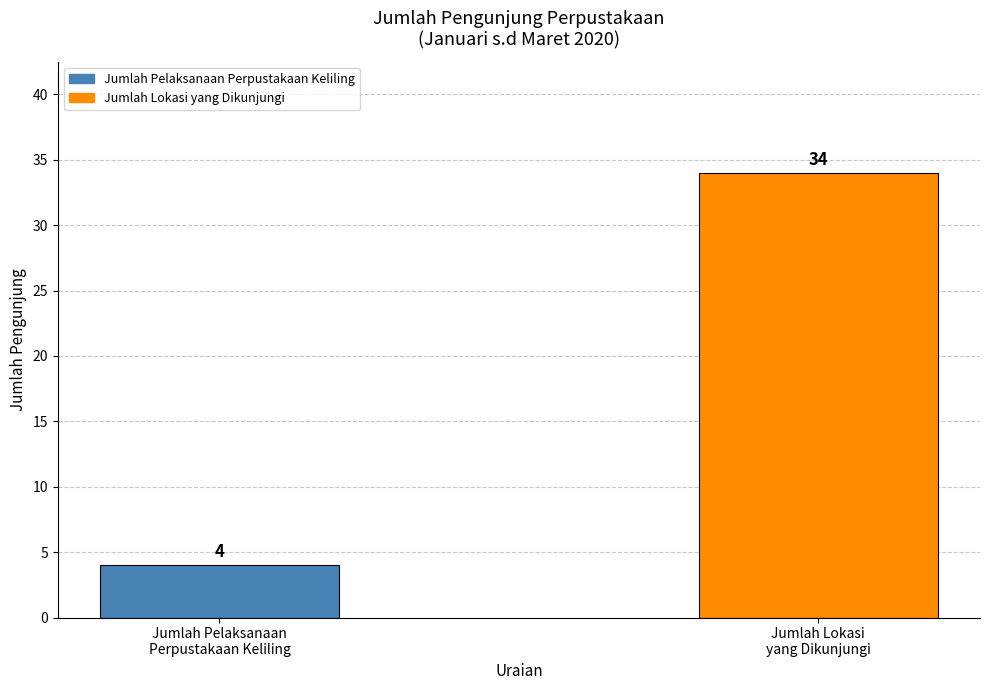

What is the change in value from Jumlah Pelaksanaan
Perpustakaan Keliling to Jumlah Lokasi
yang Dikunjungi?

+30